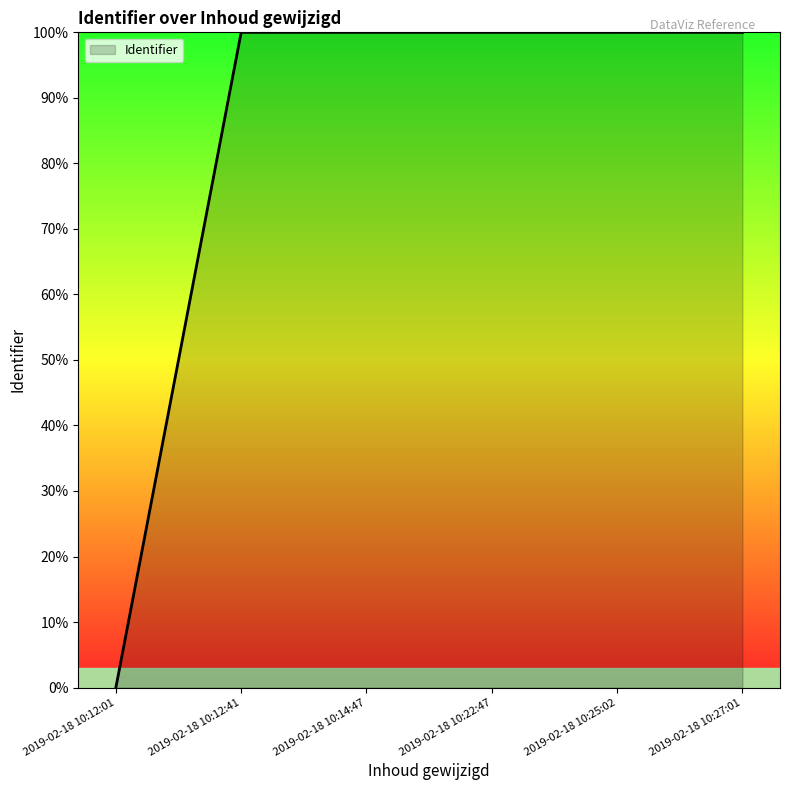

Reading left to right, extract all data points from this chart.

2019-02-18 10:12:01=0.0	2019-02-18 10:12:41=100.0	2019-02-18 10:14:47=100.0	2019-02-18 10:22:47=100.0	2019-02-18 10:25:02=100.0	2019-02-18 10:27:01=100.0